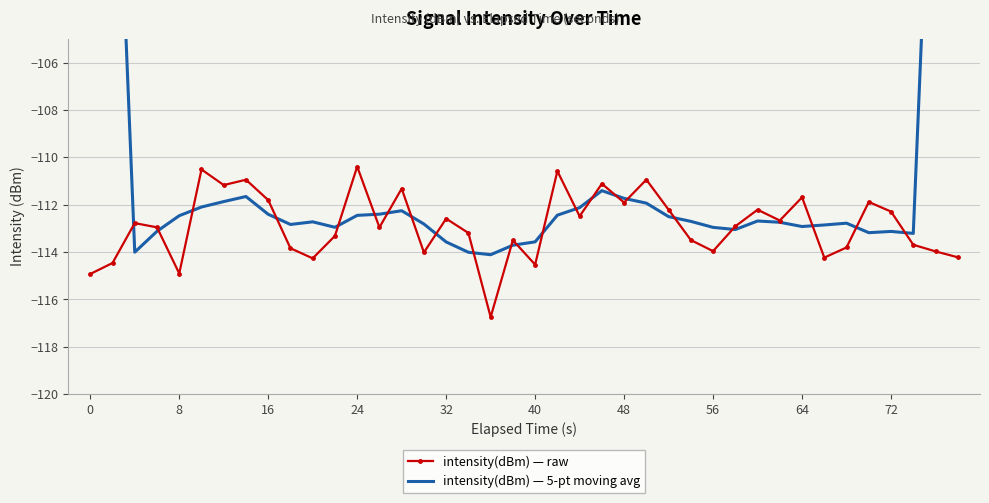

What is the difference between the second highest and minimum values in the intensity(dBm) — raw series?

6.2